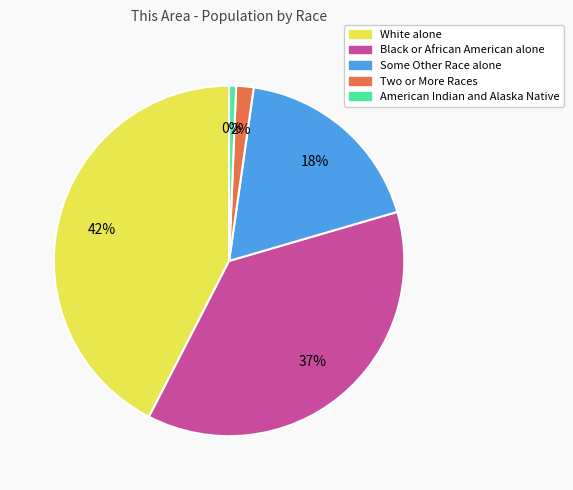

Is there a majority slice in this chart?

No